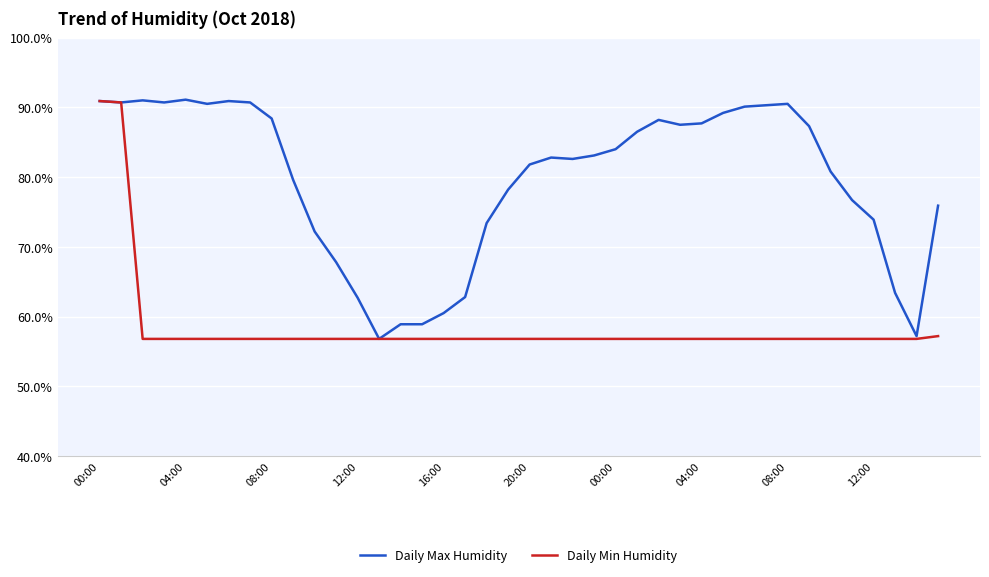

What is the sum of all Daily Min Humidity values?

2340.4